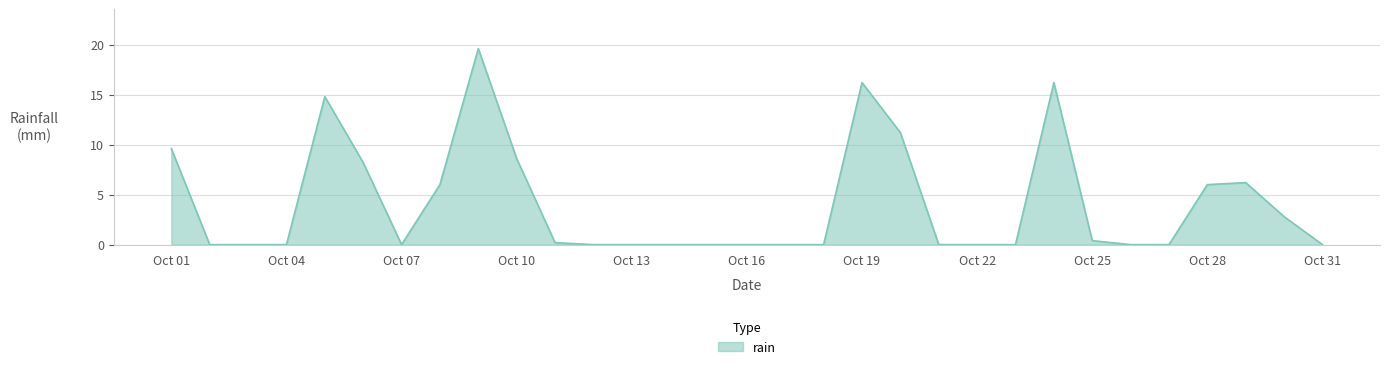

What is the difference between the maximum and minimum values?

19.6